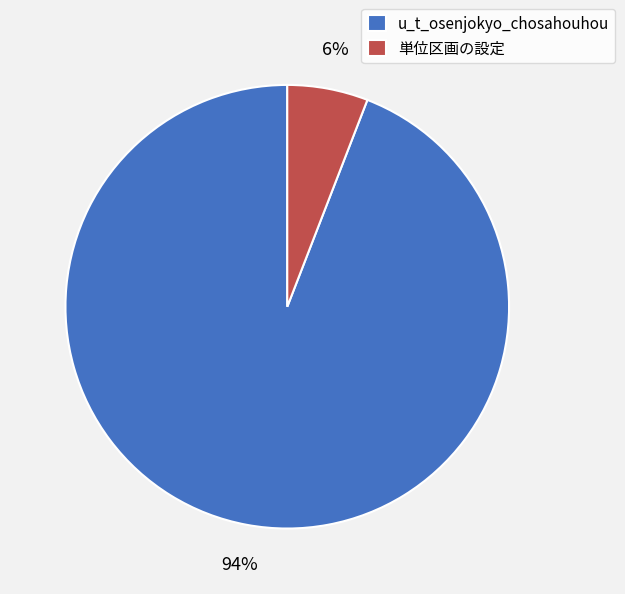

Do 単位区画の設定 and u_t_osenjokyo_chosahouhou together represent more than half of the pie?

Yes